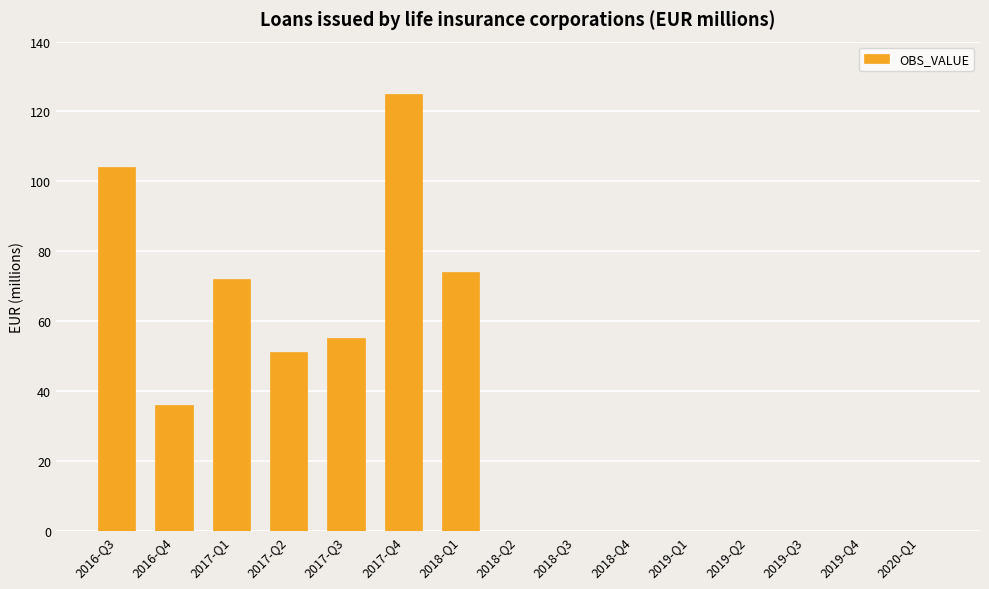

Are the bars horizontal?

No